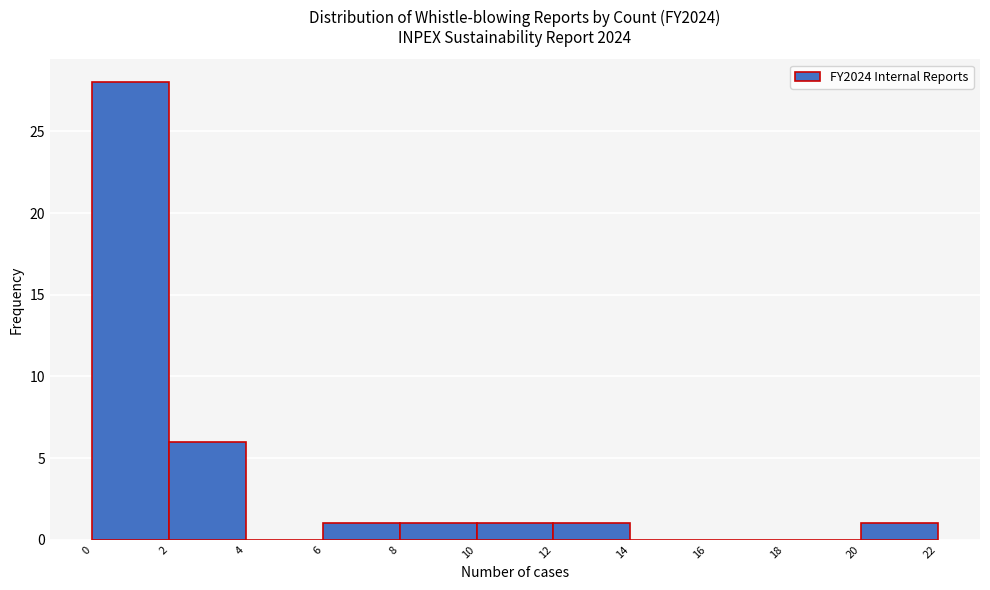

Reading left to right, transcribe this chart: for each bar, give the range it covers on the x-axis and its height. The values are not printed on the chart, so give them approximately, as read against the axis.

0 to 2: 28
2 to 4: 6
4 to 6: 0
6 to 8: 1
8 to 10: 1
10 to 12: 1
12 to 14: 1
14 to 16: 0
16 to 18: 0
18 to 20: 0
20 to 22: 1